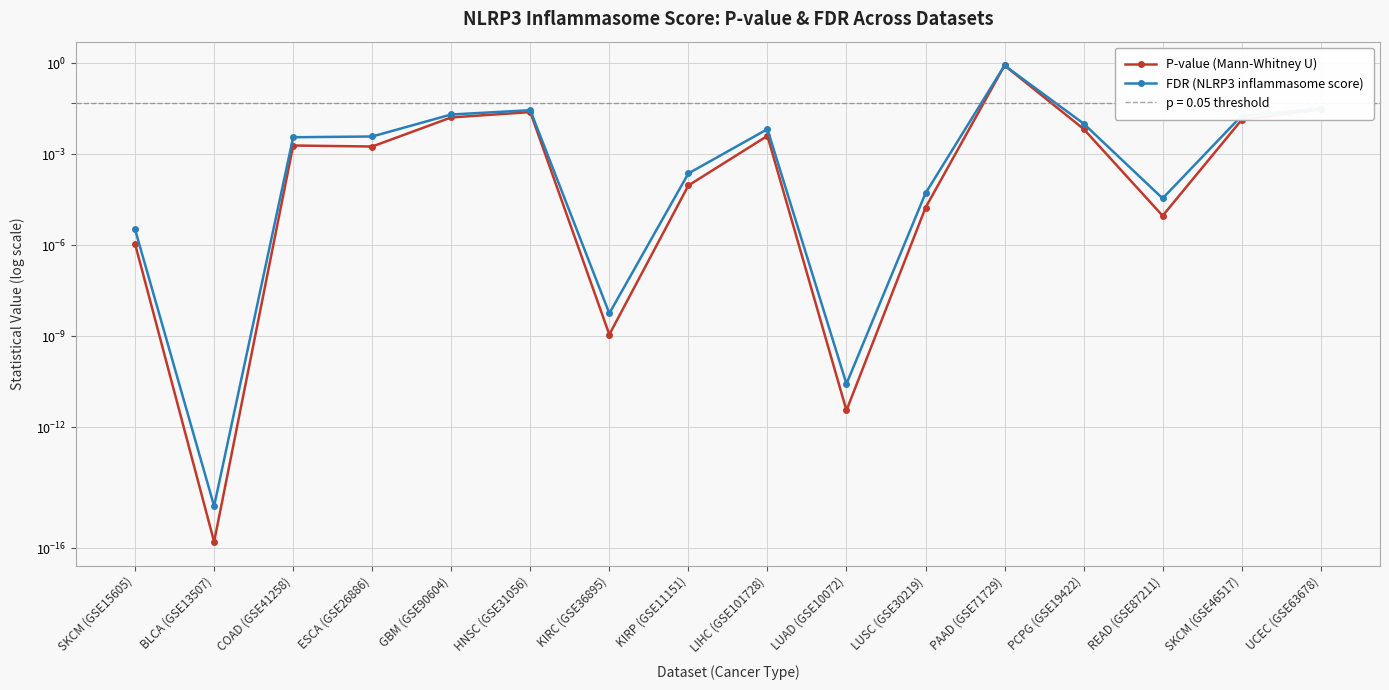

What is the label of the 3rd point from the right?

READ (GSE87211)